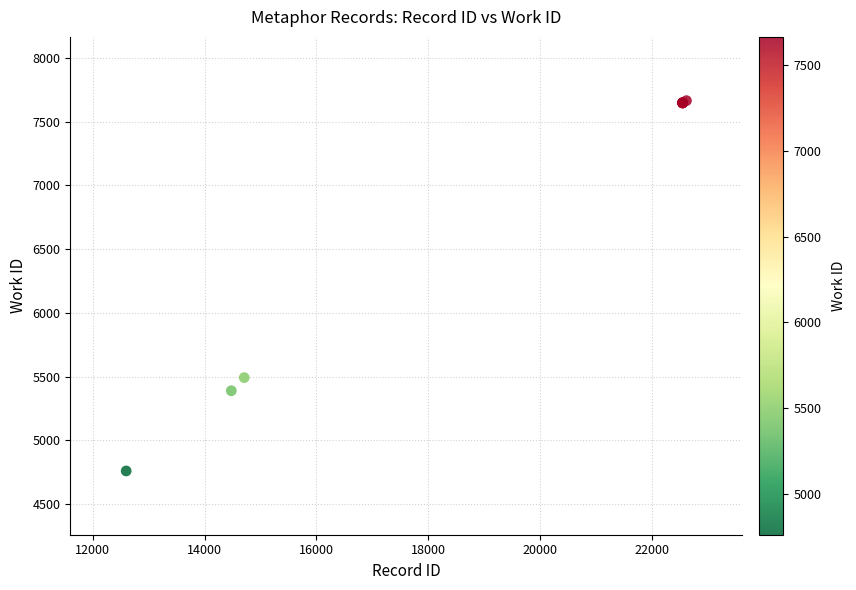

What Y value in the scatter plot is closest to 6213?

5493